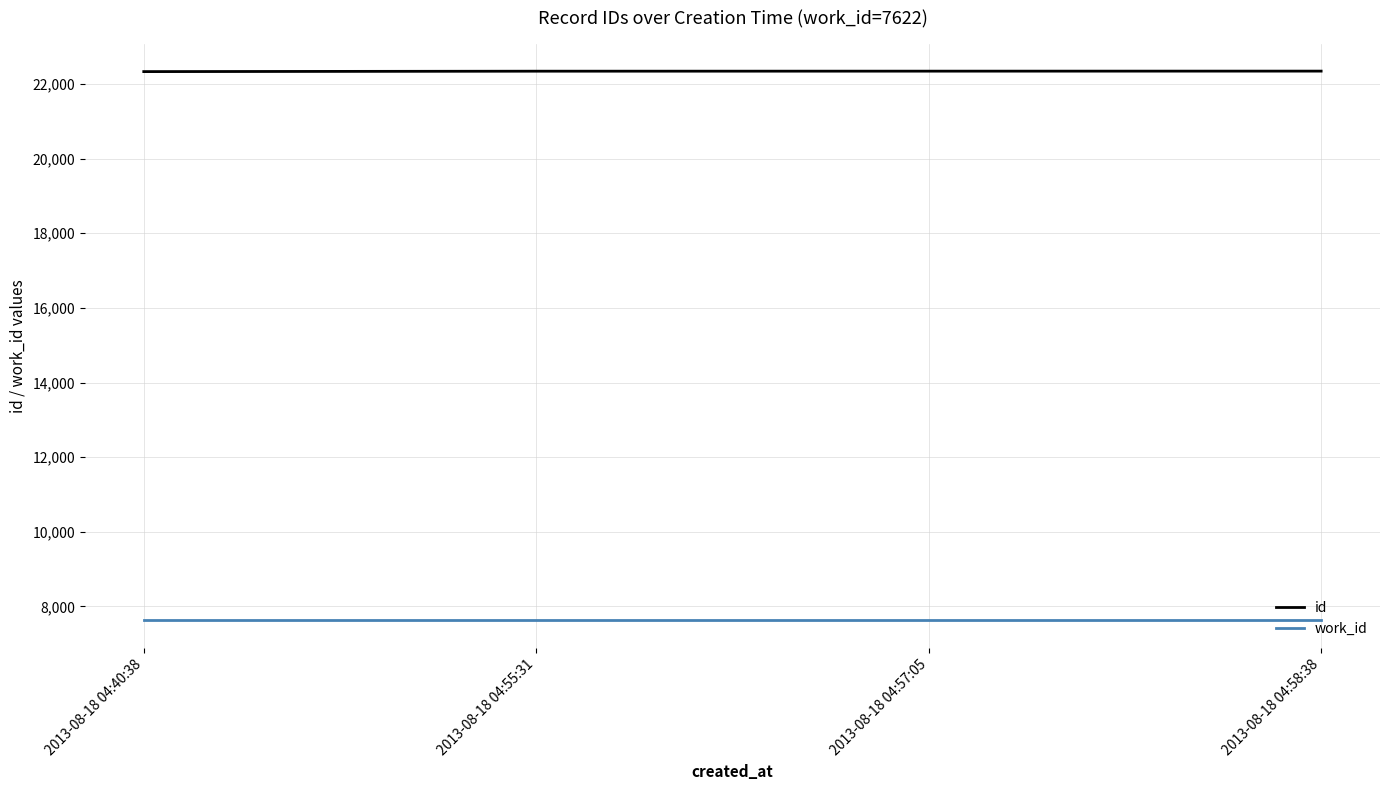

How many series are shown in this chart?

2